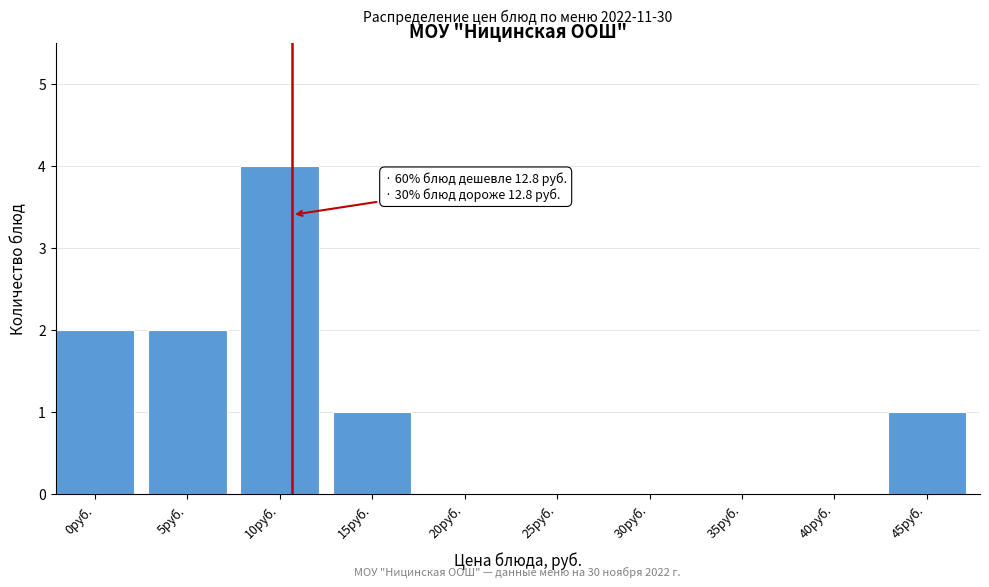

Reading left to right, extract all data points from this chart.

0руб.=2	5руб.=2	10руб.=4	15руб.=1	20руб.=0	25руб.=0	30руб.=0	35руб.=0	40руб.=0	45руб.=1